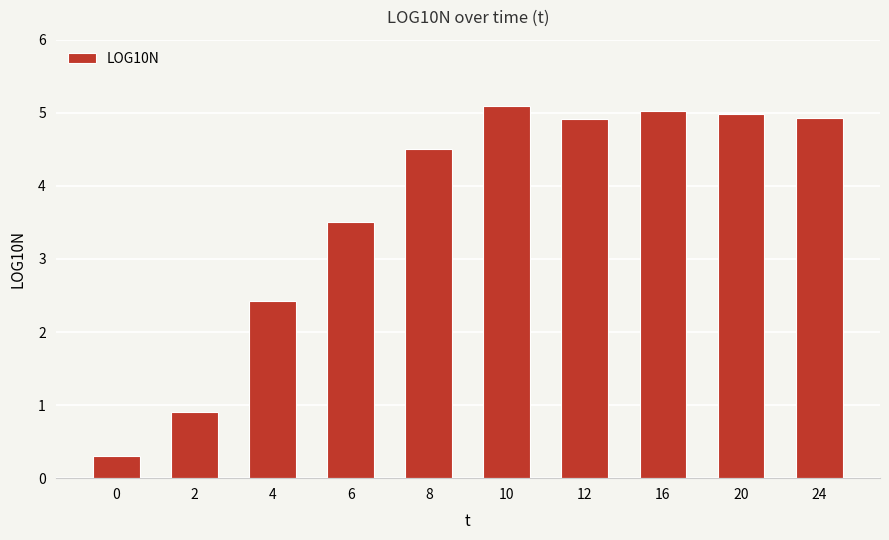

Are the bars horizontal?

No